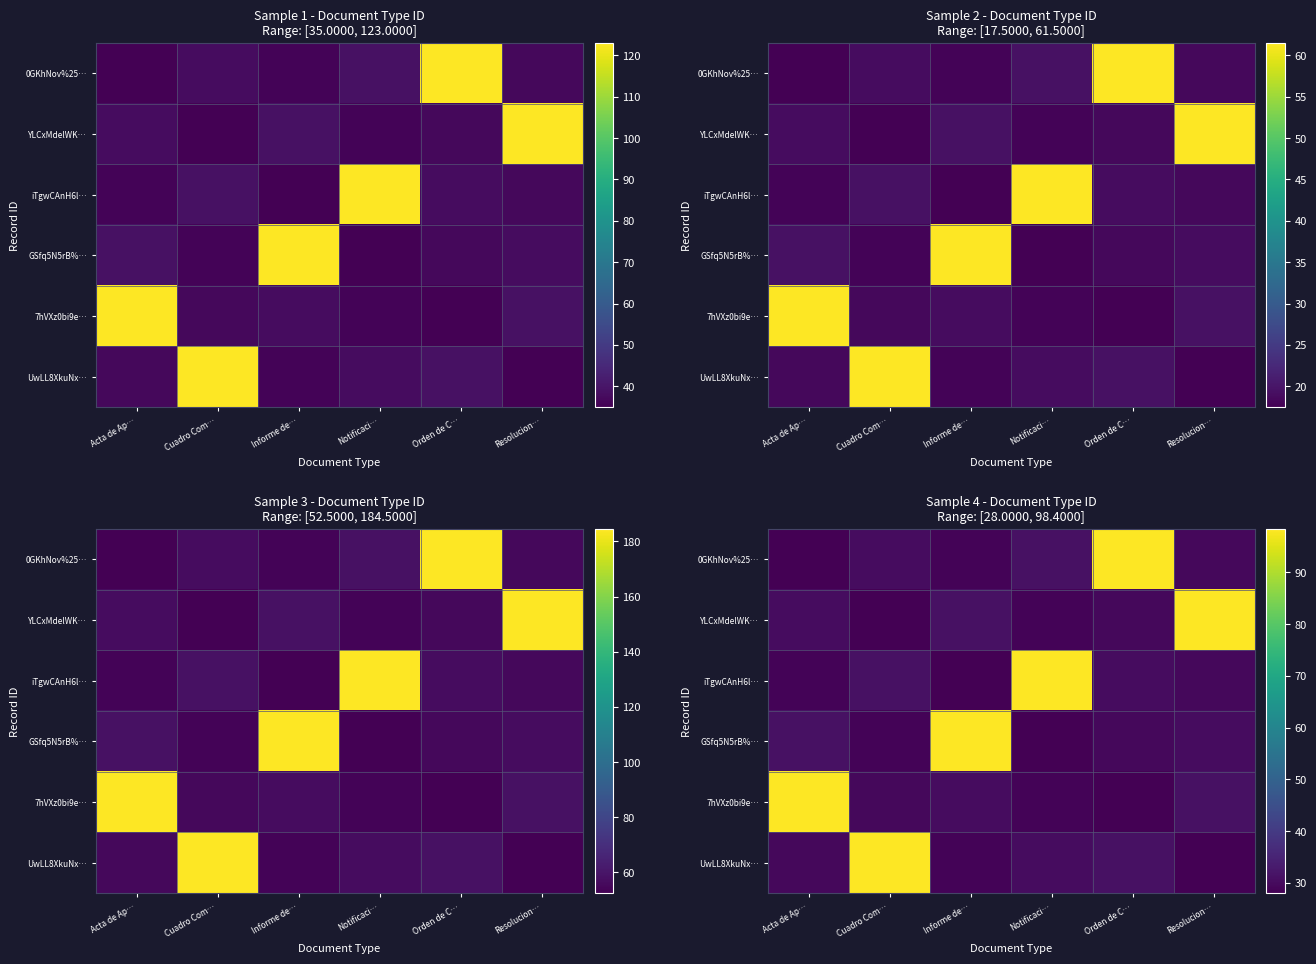

Rank the series by their maximum value, from lowest to highest.

0GKhNov%25…, YLCxMdelWK…, iTgwCAnH6l…, GSfq5N5rB%…, 7hVXz0bi9e…, UwLL8XkuNx…